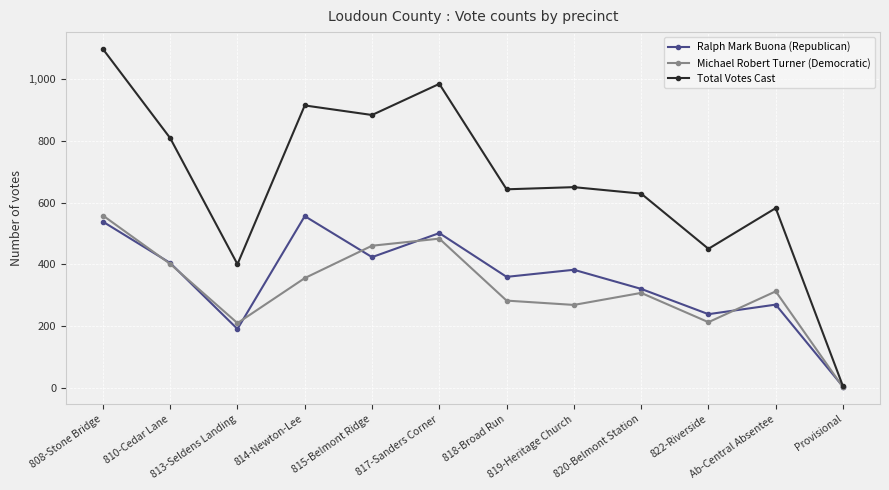

What is the label of the 12th point from the left?

Provisional